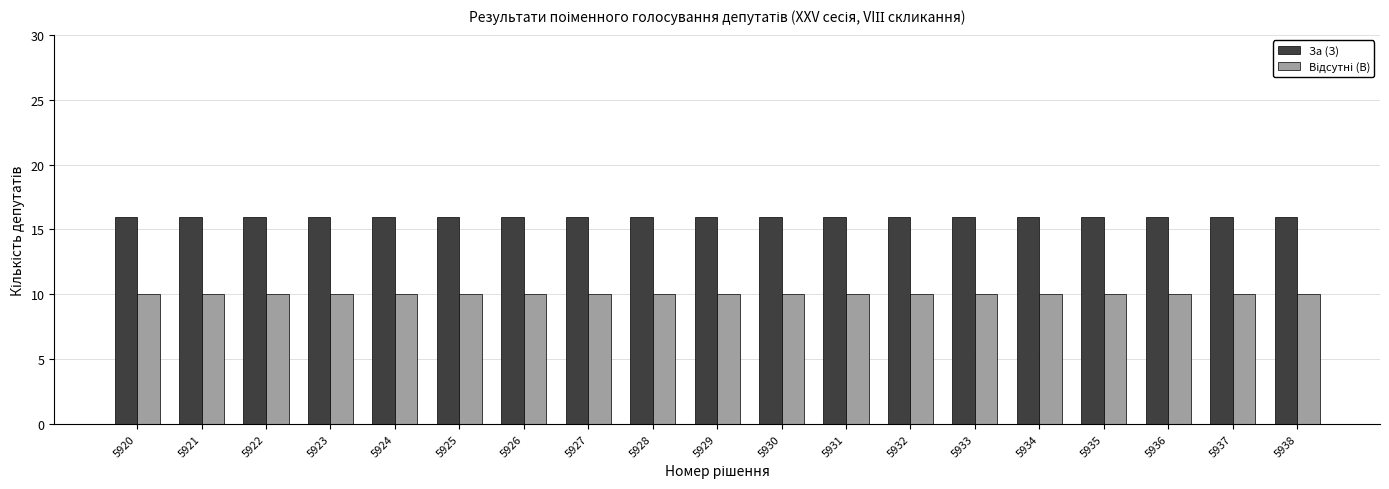

The value of За (З) at 5924 is 16. True or false?

True